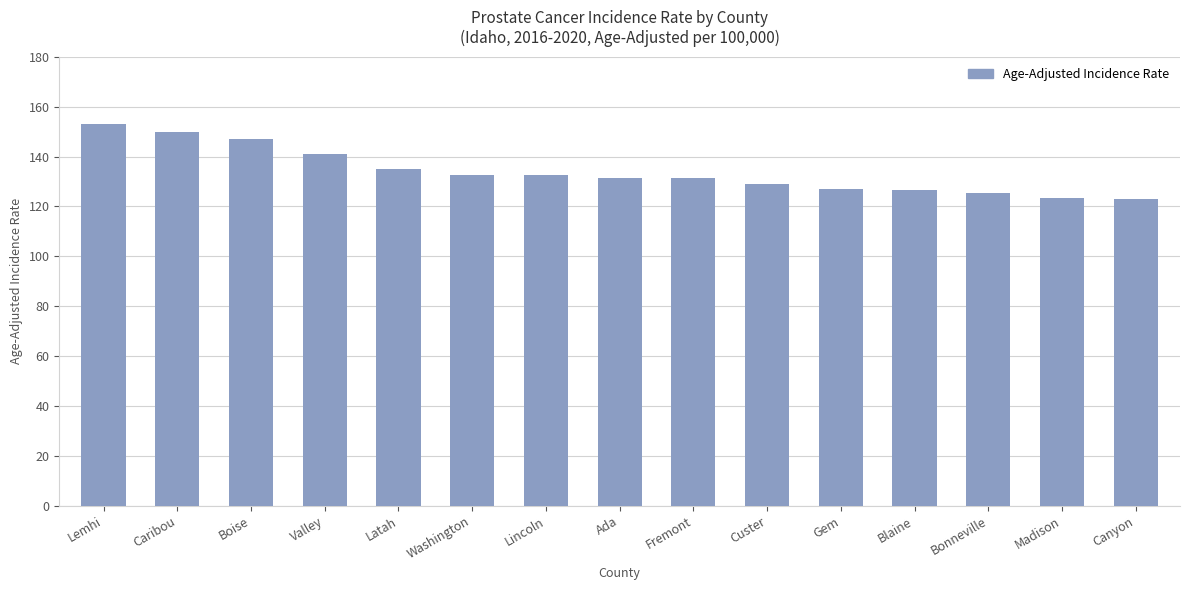

What position from the left is Madison?

14